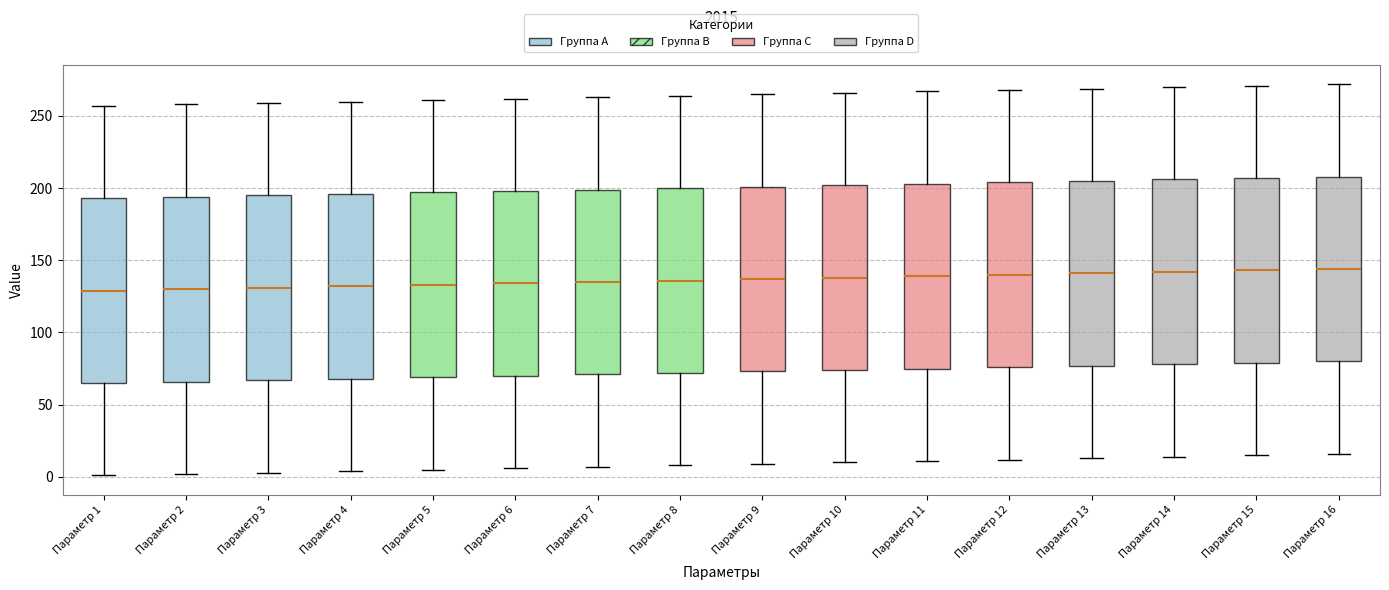

Reading left to right, transcribe this box plot: for each box, give where its median line is, the range the box spans, and where its two whiskers end, as read against the y-axis. The values are not printed on the chart, so give them approximately, as read against the axis.

Параметр 1: median 130, box 65 to 195, whiskers 0 to 255
Параметр 2: median 130, box 65 to 195, whiskers 0 to 260
Параметр 3: median 130, box 65 to 195, whiskers 5 to 260
Параметр 4: median 130, box 70 to 195, whiskers 5 to 260
Параметр 5: median 135, box 70 to 195, whiskers 5 to 260
Параметр 6: median 135, box 70 to 200, whiskers 5 to 260
Параметр 7: median 135, box 70 to 200, whiskers 5 to 265
Параметр 8: median 135, box 70 to 200, whiskers 10 to 265
Параметр 9: median 135, box 75 to 200, whiskers 10 to 265
Параметр 10: median 140, box 75 to 200, whiskers 10 to 265
Параметр 11: median 140, box 75 to 205, whiskers 10 to 265
Параметр 12: median 140, box 75 to 205, whiskers 10 to 270
Параметр 13: median 140, box 75 to 205, whiskers 15 to 270
Параметр 14: median 140, box 80 to 205, whiskers 15 to 270
Параметр 15: median 145, box 80 to 205, whiskers 15 to 270
Параметр 16: median 145, box 80 to 210, whiskers 15 to 270